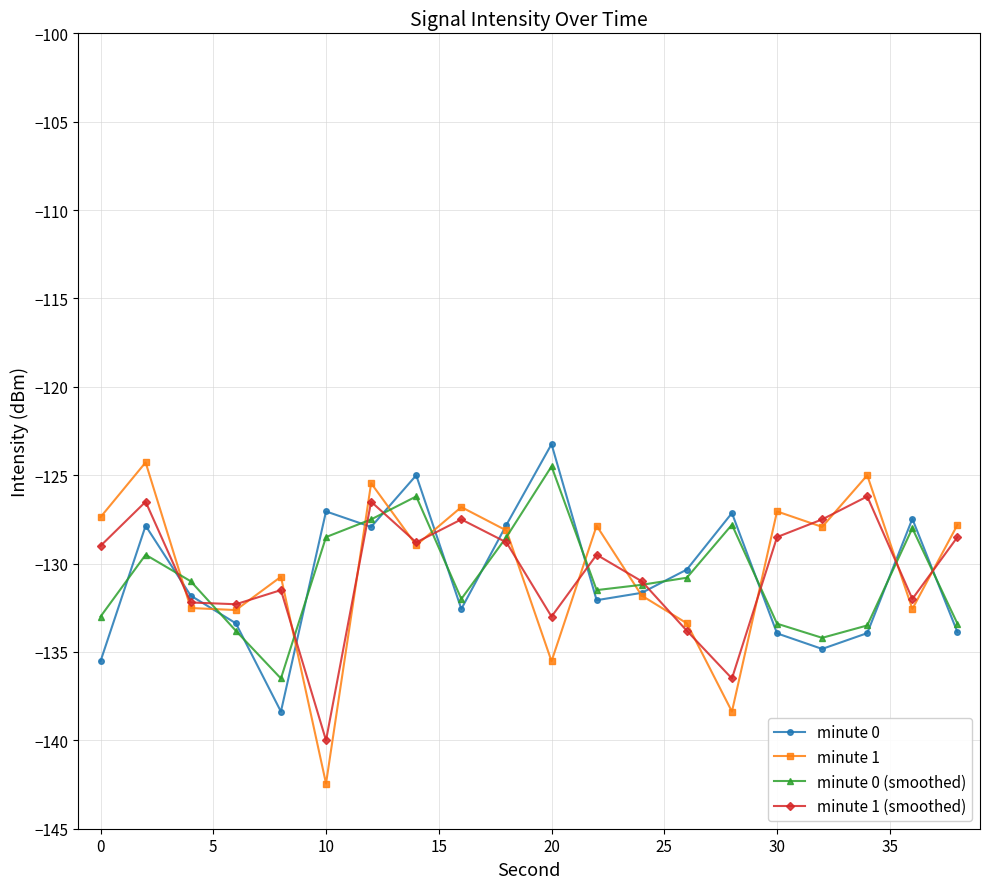

What is the value of the minute 0 (smoothed) point at the 2nd from the left?

-129.5